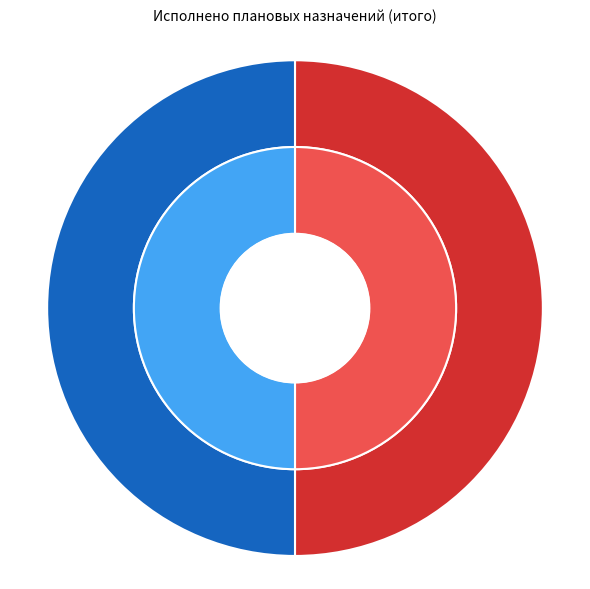

Is there a majority slice in this chart?

No